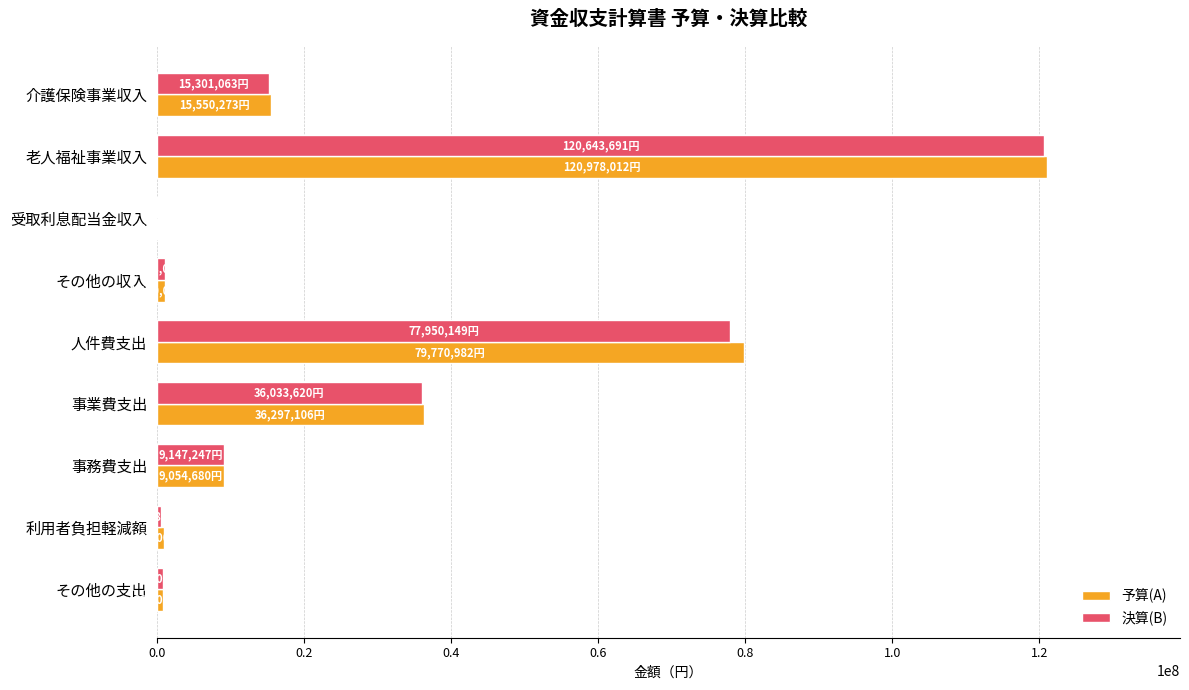

What is the sum of the 決算(B) values at 老人福祉事業収入 and 介護保険事業収入?

135944754